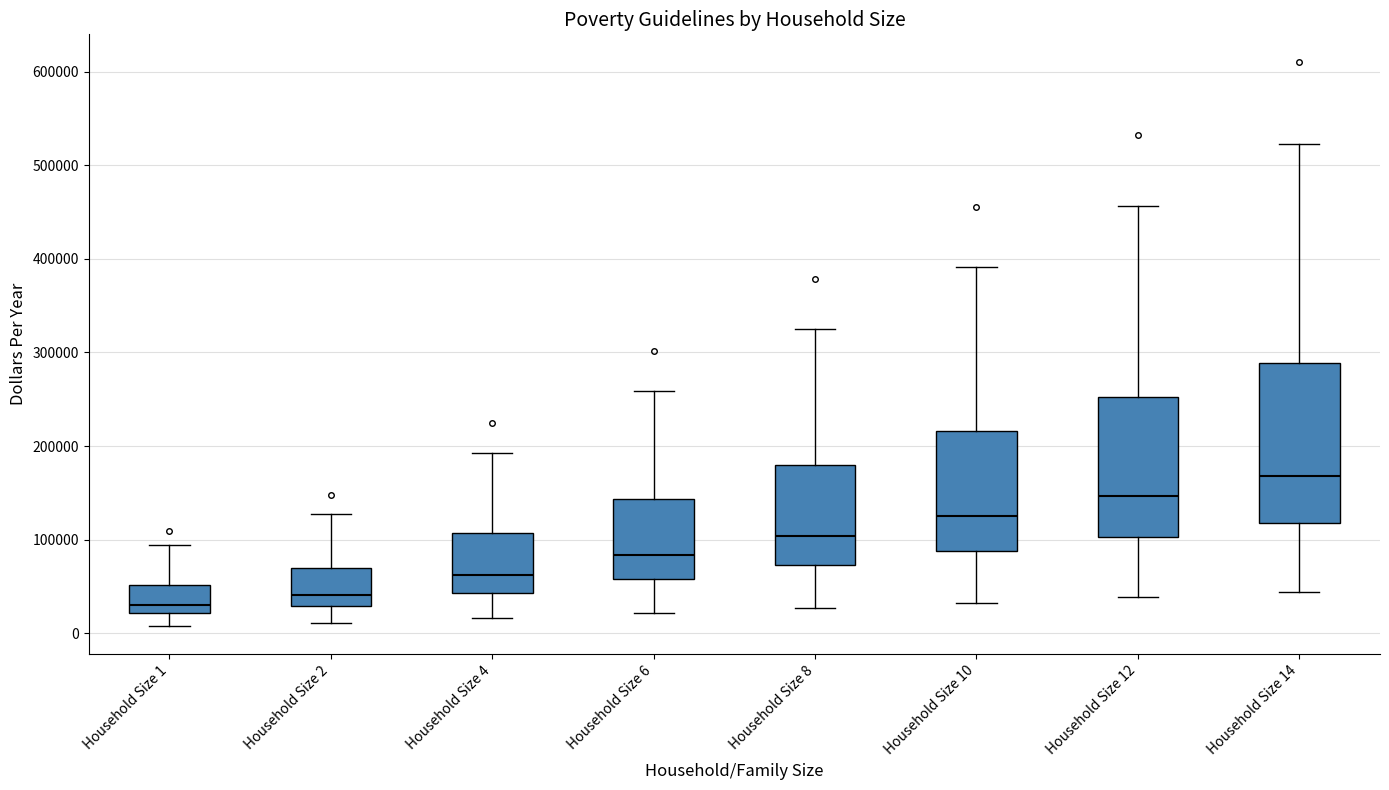

Which box has the lowest median line?

Household Size 1